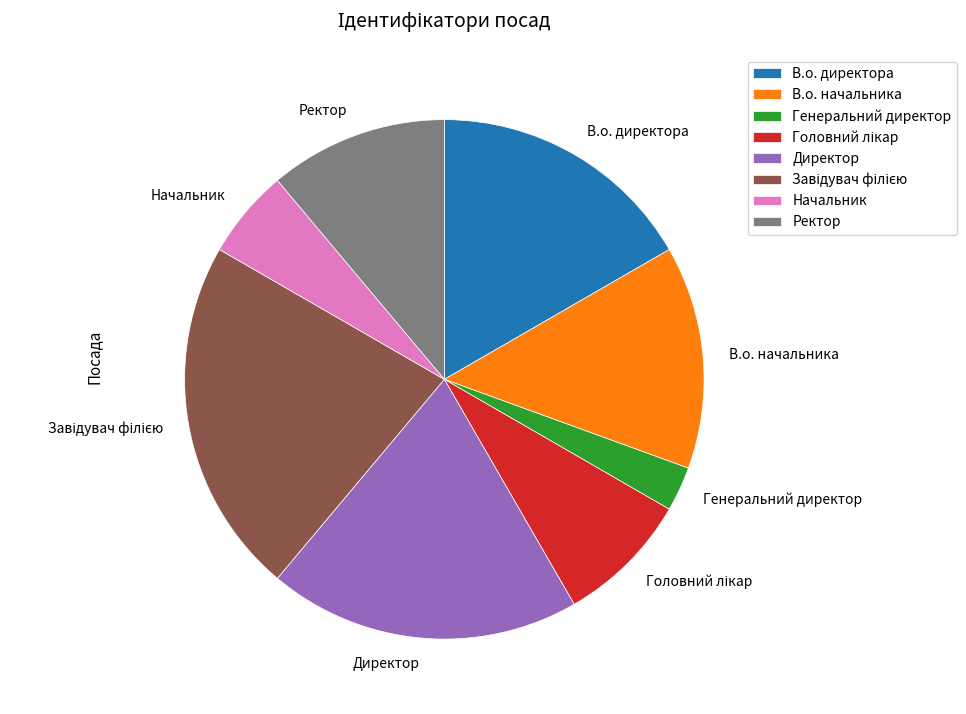

What is the smallest slice in the pie chart?

Генеральний директор